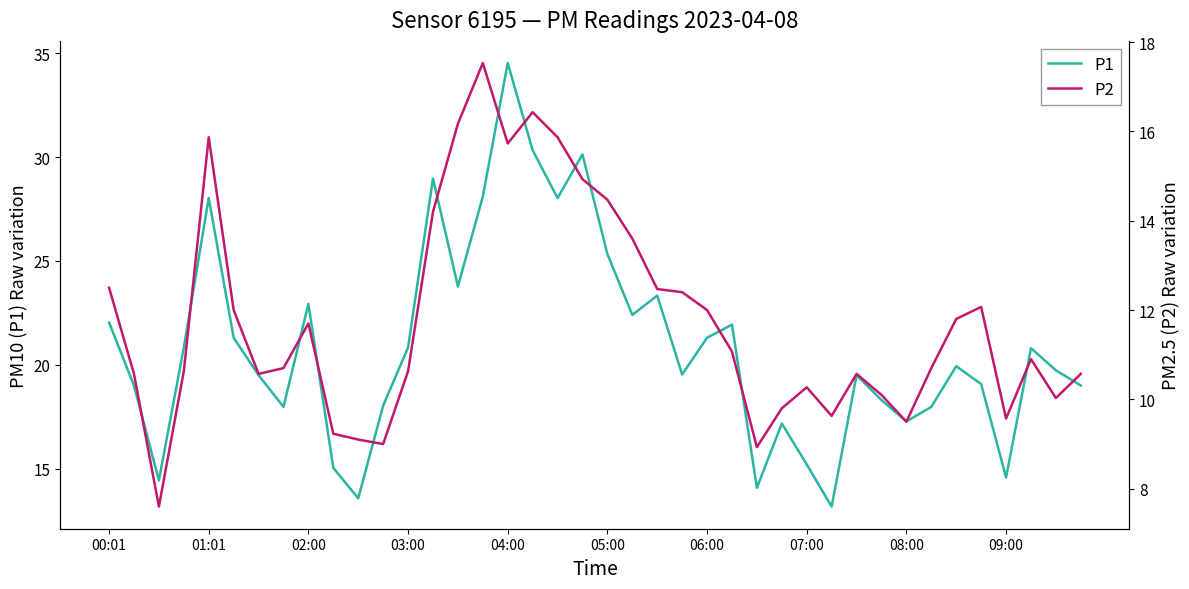

What is the highest value of the P1 series?

34.5